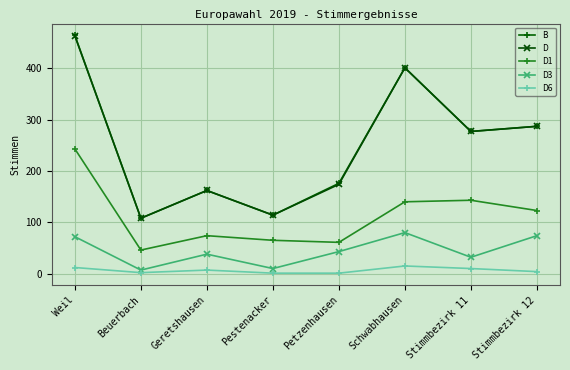

What position from the right is Pestenacker?

5